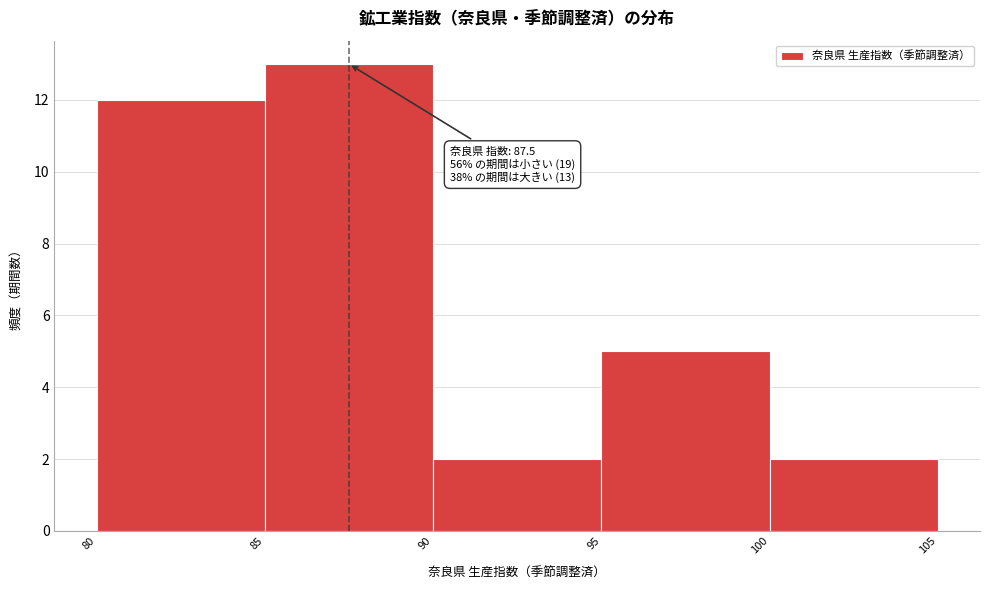

Which range on the x-axis has the tallest bar?

85 to 90